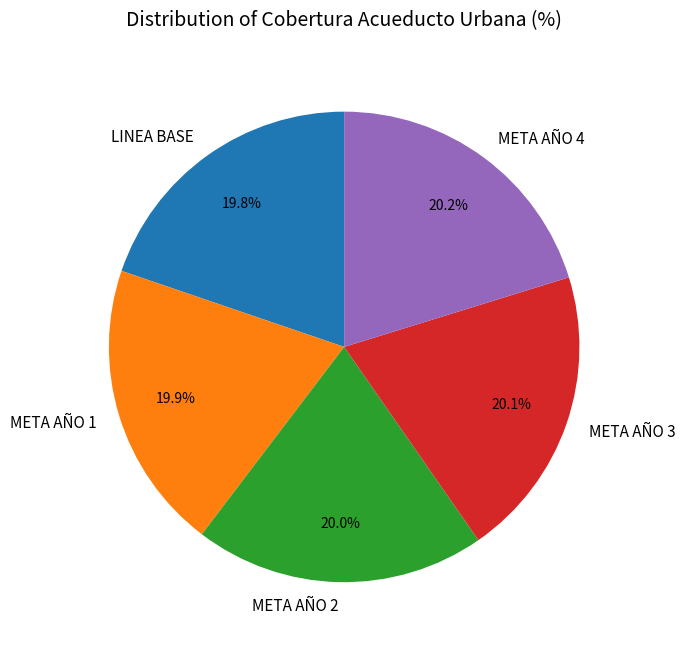

What percentage is NOT represented by LINEA BASE?

80.2%